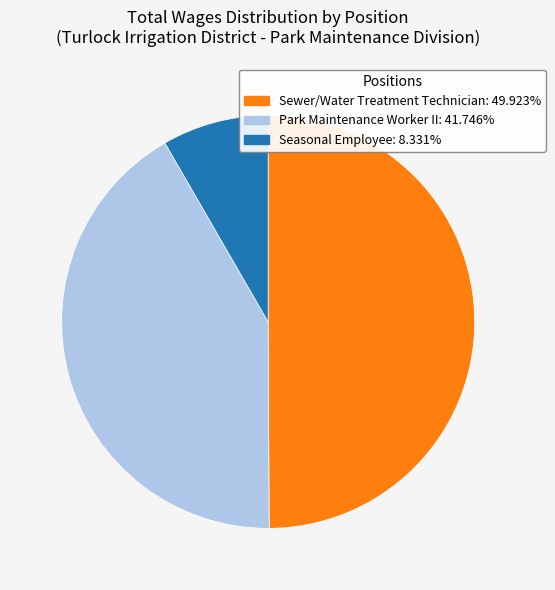

What is the ratio of the value at Park Maintenance Worker II to the value at Sewer/Water Treatment Technician?

0.8